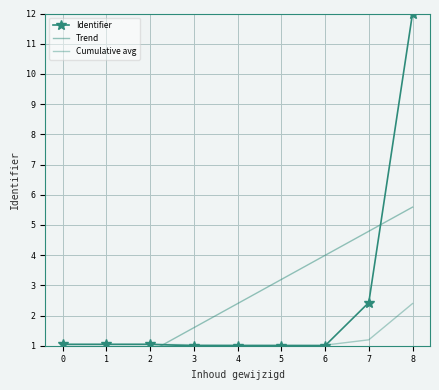

The Cumulative avg series shows 1.0 at 2. True or false?

True